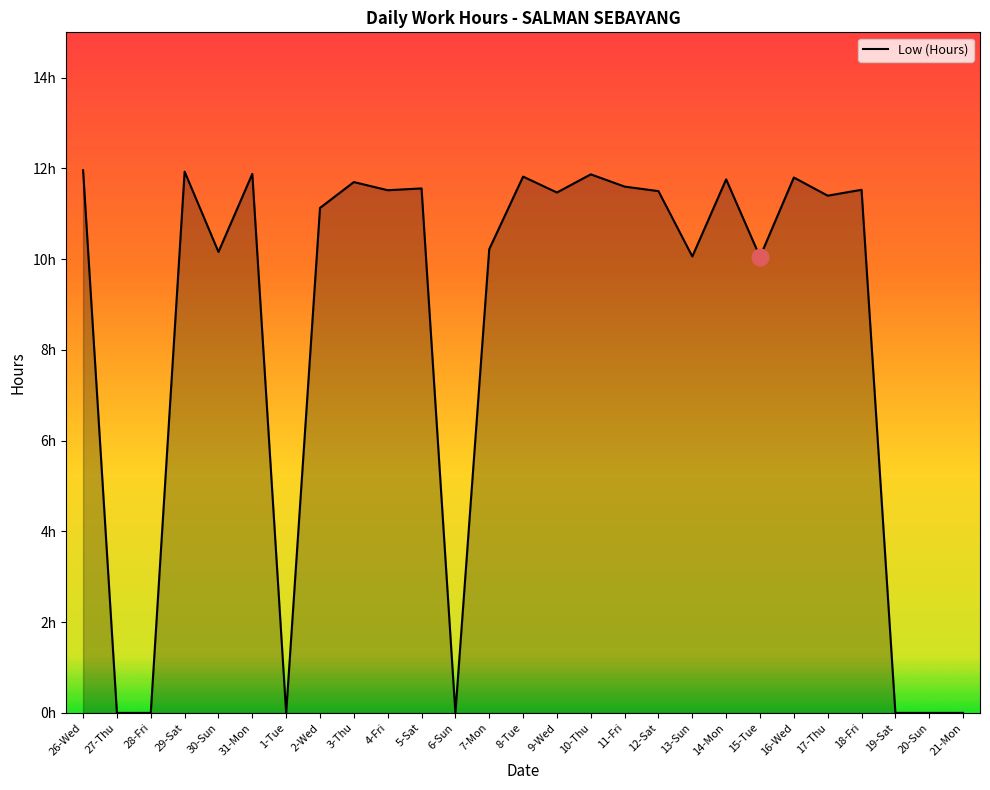

Does the chart display data point markers on the line(s)?

No